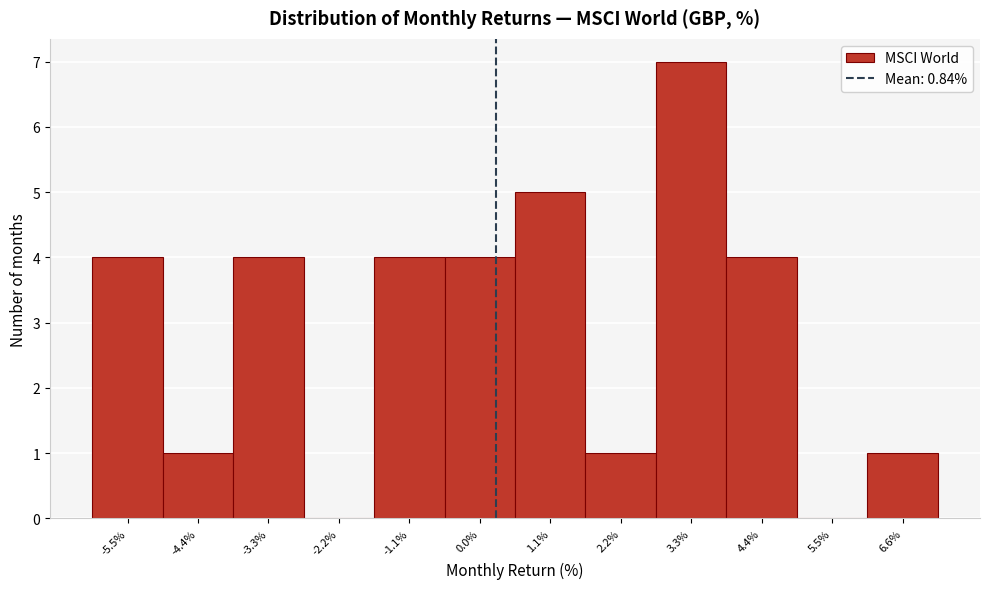

Reading right to left, list all the values displayed in this chart.

6.6%=1	5.5%=0	4.4%=4	3.3%=7	2.2%=1	1.1%=5	0.0%=4	-1.1%=4	-2.2%=0	-3.3%=4	-4.4%=1	-5.5%=4